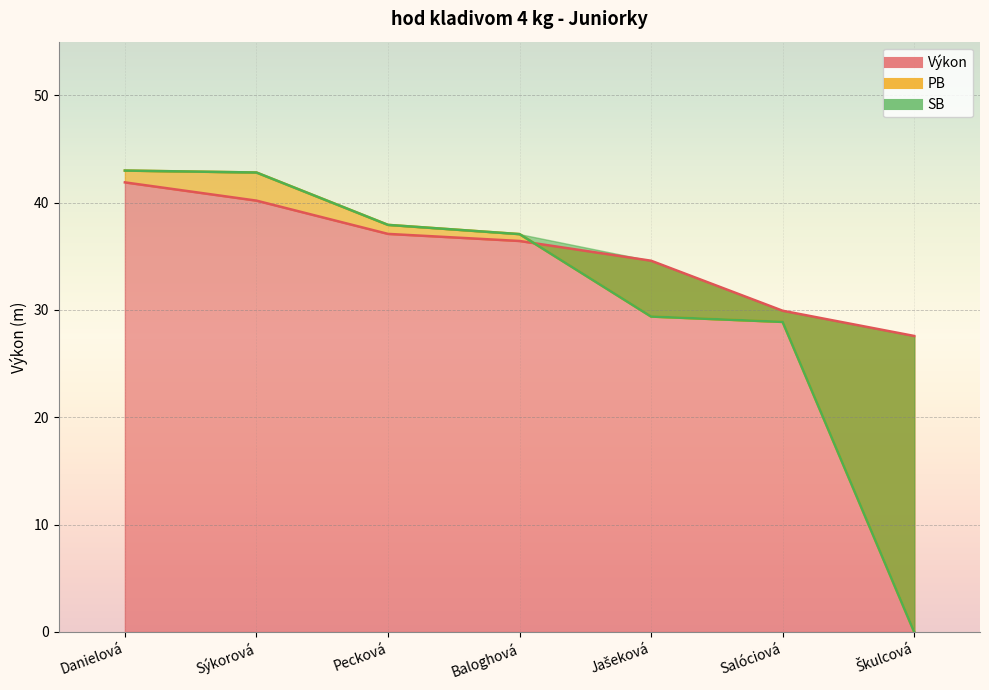

How many lines are shown in the chart?

3